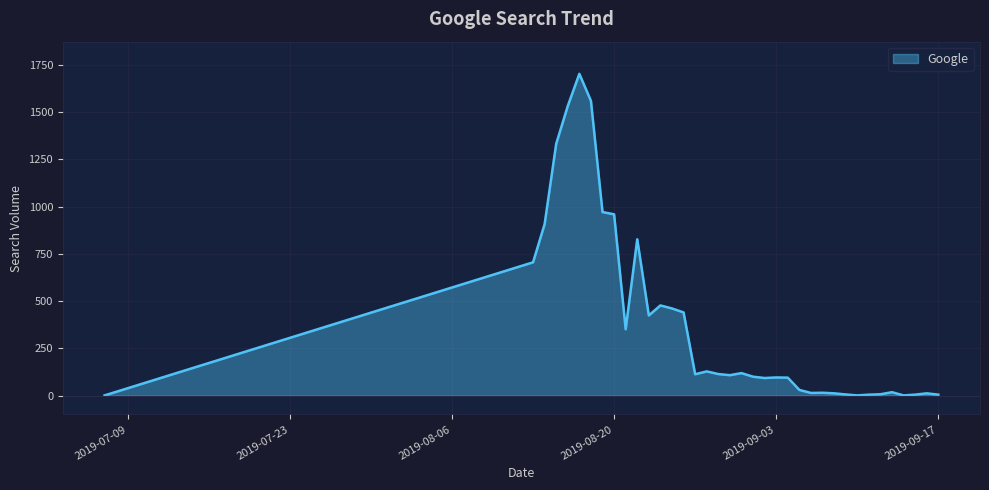

What is the difference between the maximum and minimum values?

1701